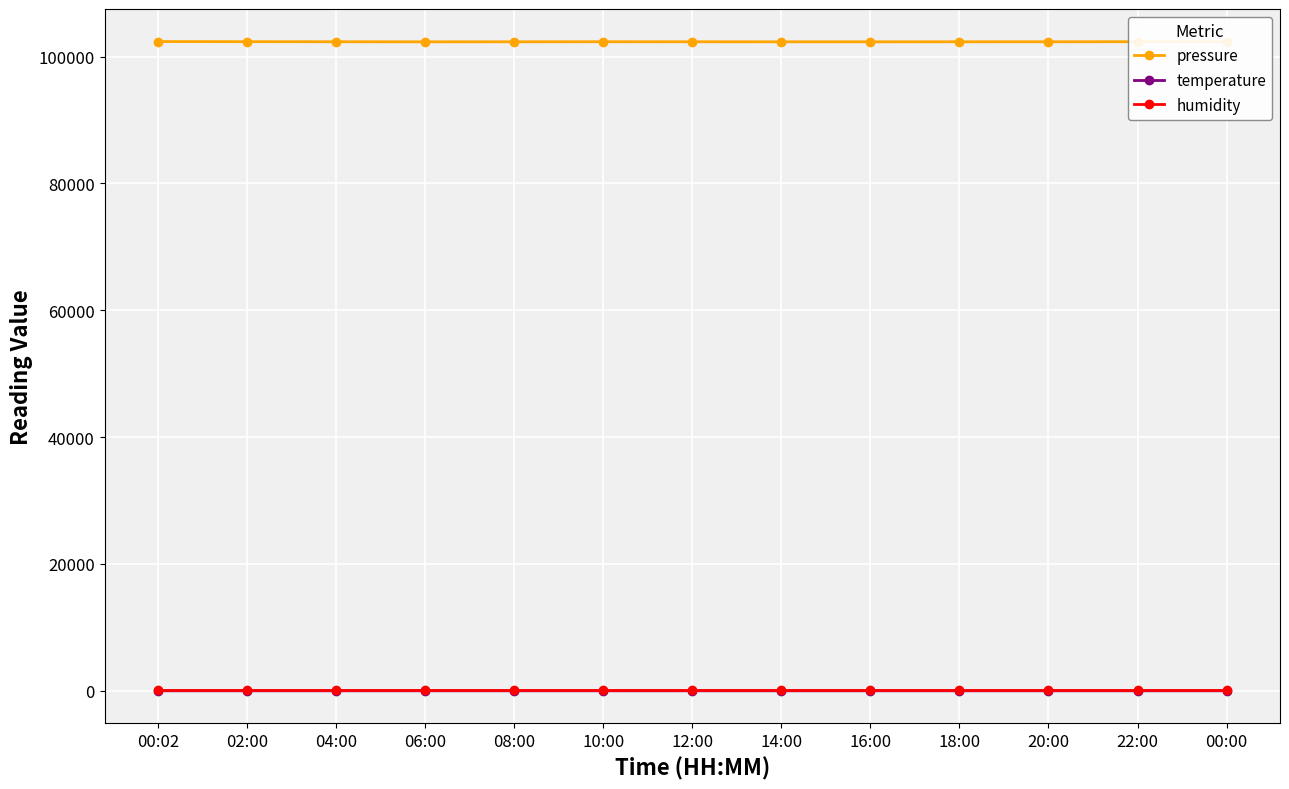

What are all the series names shown in the legend?

pressure, temperature, humidity